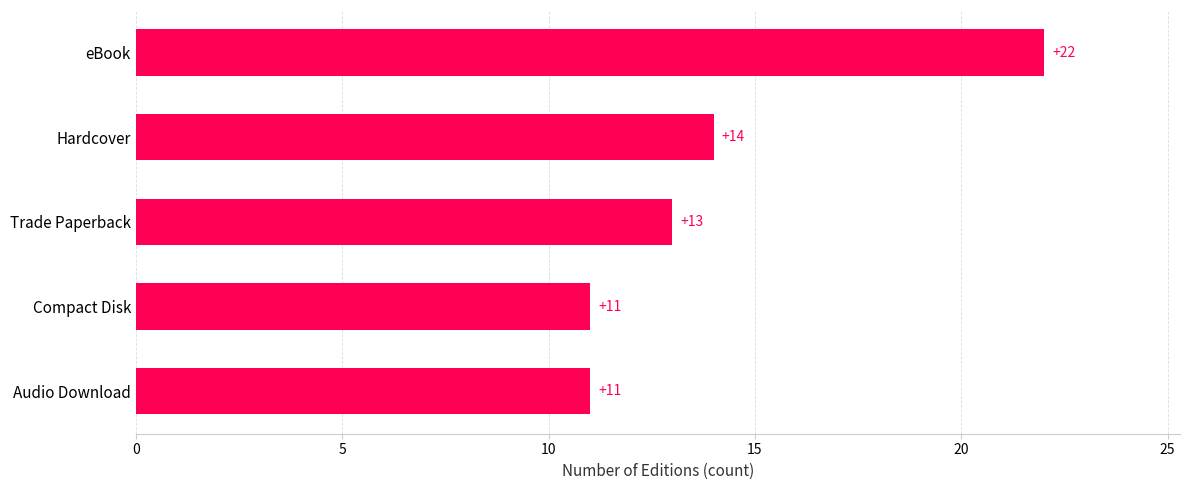

What is the difference between the maximum and minimum values?

11